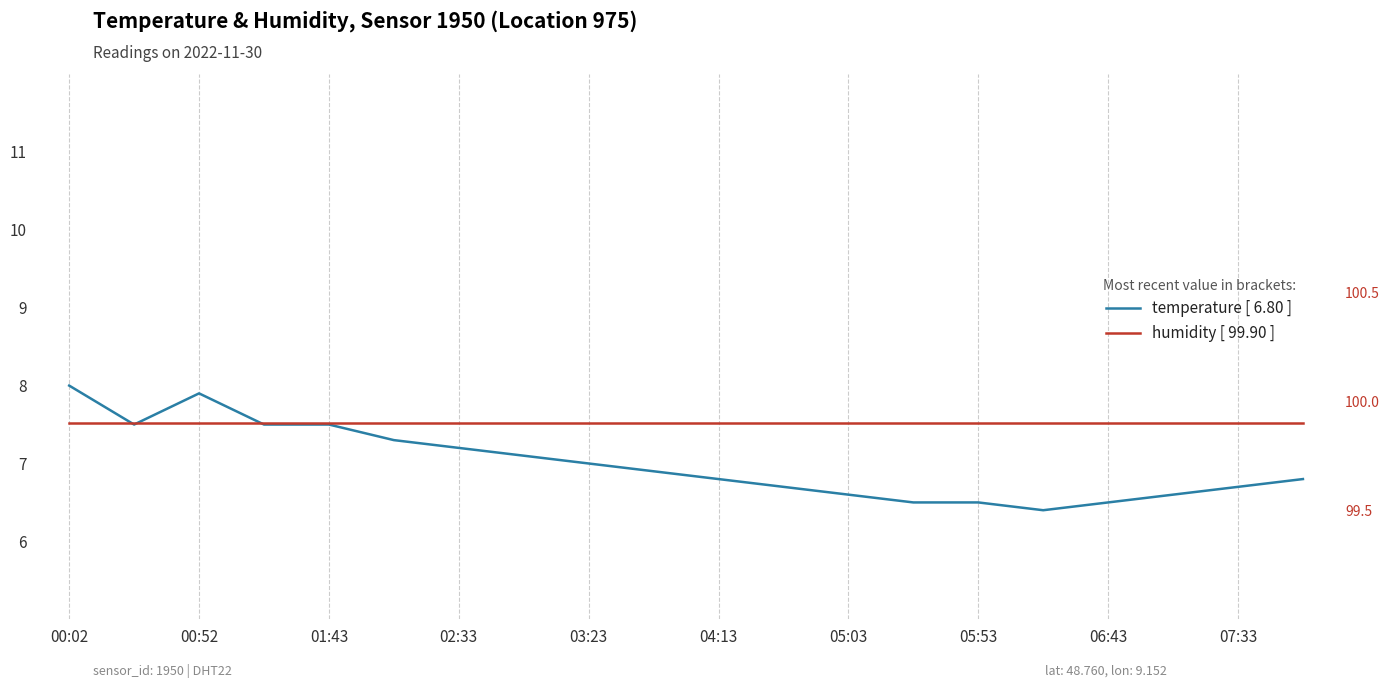

At how many categories does at least one series exceed 31?

20